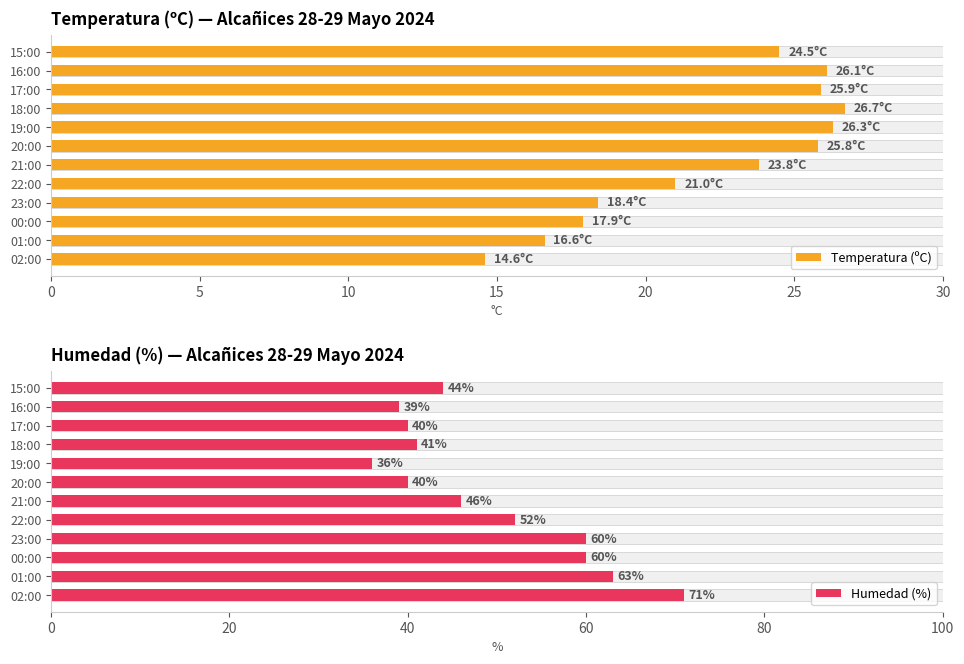

The Temperatura (ºC) series shows 26.7 at 18:00. True or false?

True